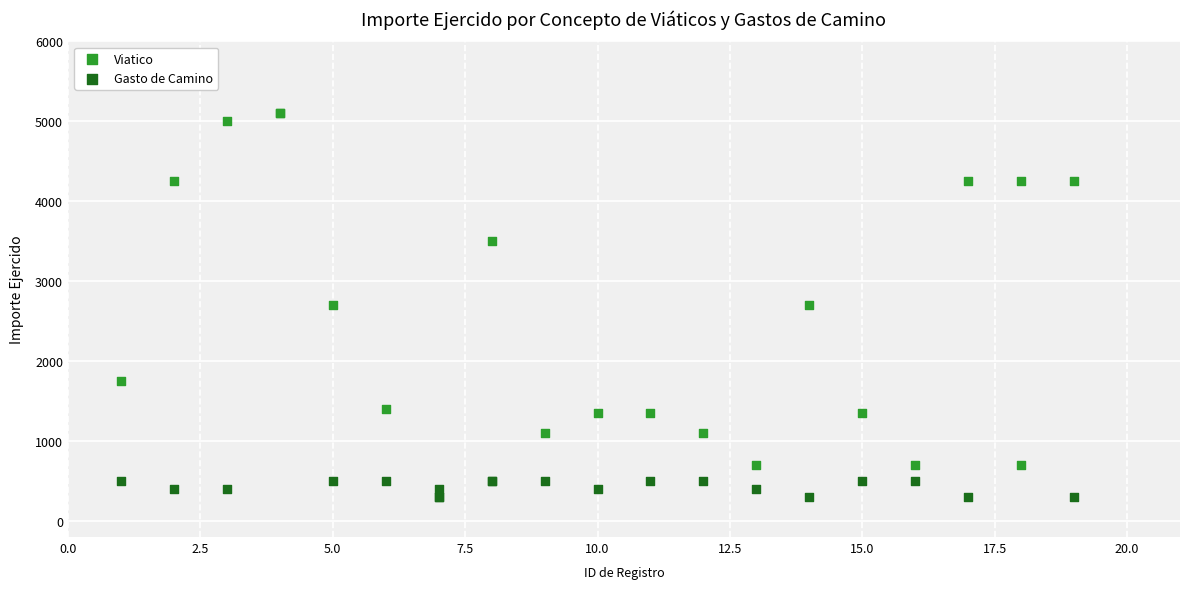

Which series contains the highest Y value?

Viatico